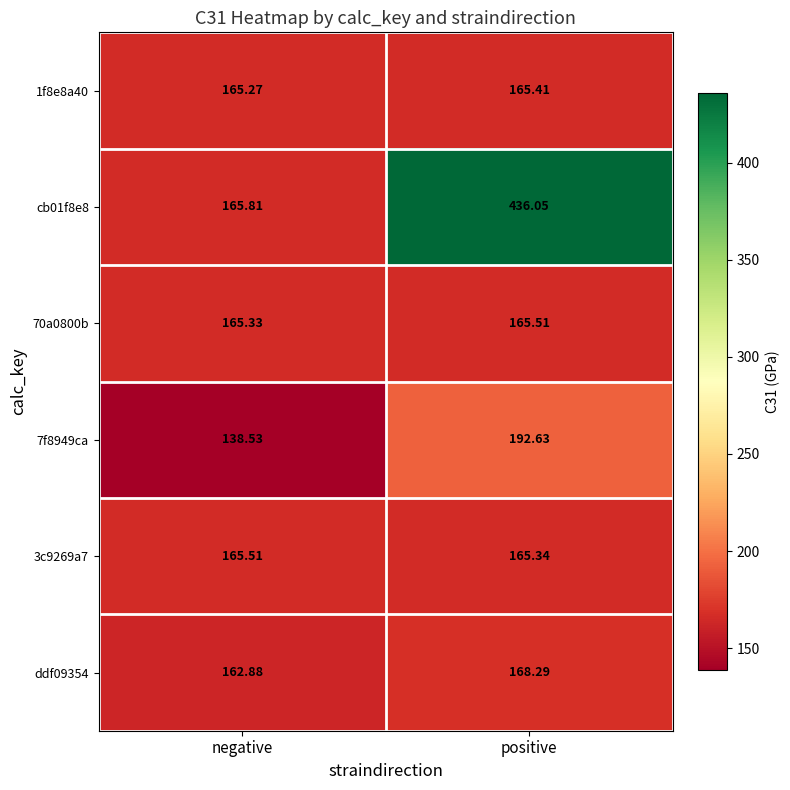

List the labels in order of 1f8e8a40 value, smallest first.

negative, positive